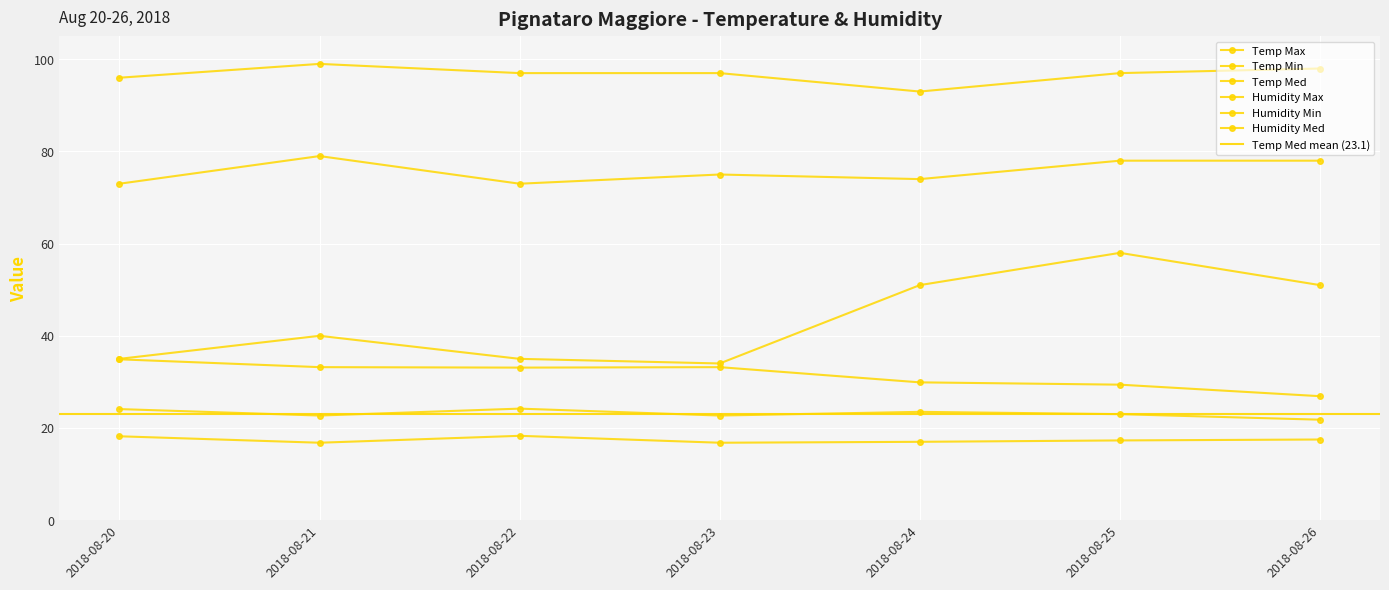

Rank the categories by Humidity Min value from lowest to highest.

2018-08-23, 2018-08-20, 2018-08-22, 2018-08-21, 2018-08-24, 2018-08-26, 2018-08-25